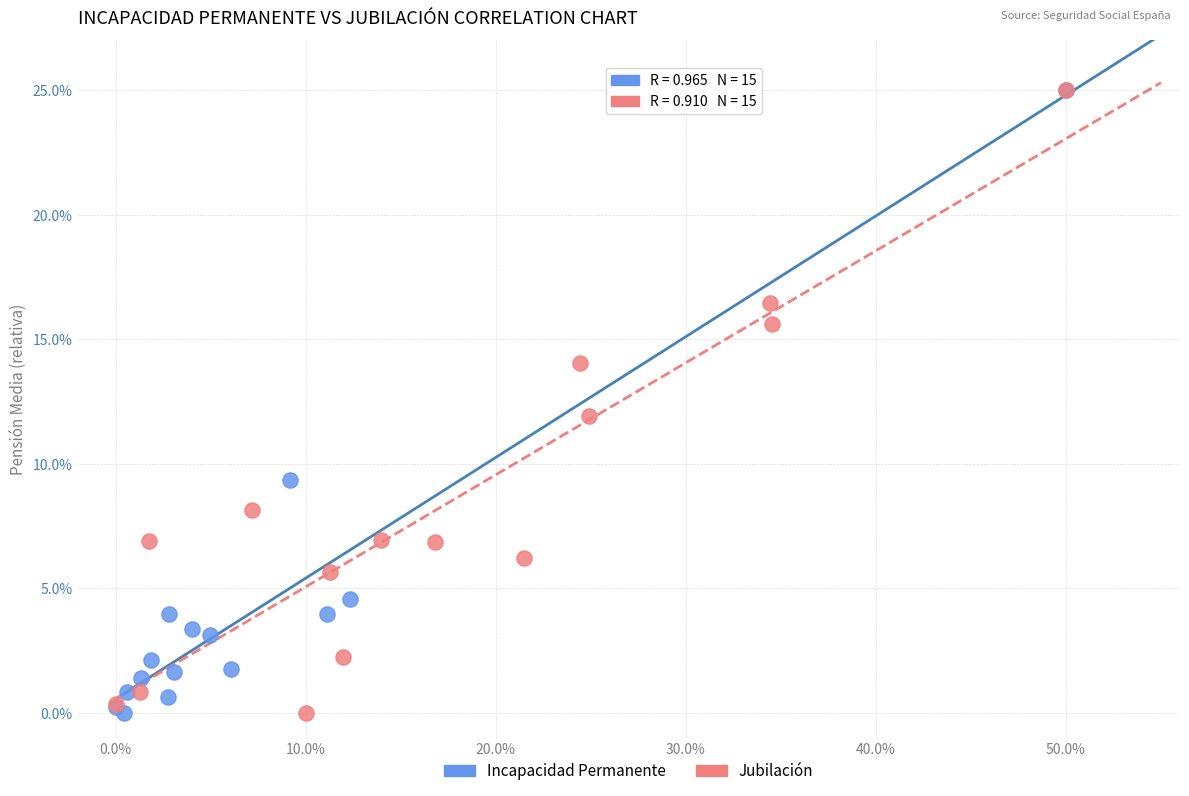

What are all the series names shown in the legend?

Incapacidad Permanente, Jubilación